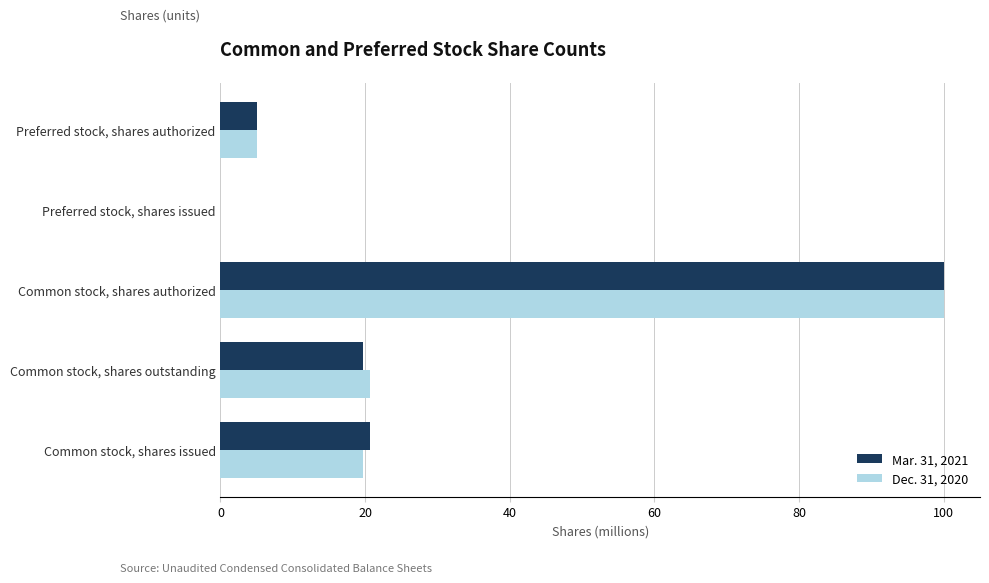

True or false: Dec. 31, 2020 has a value of 20.6 at Common stock, shares outstanding.

True